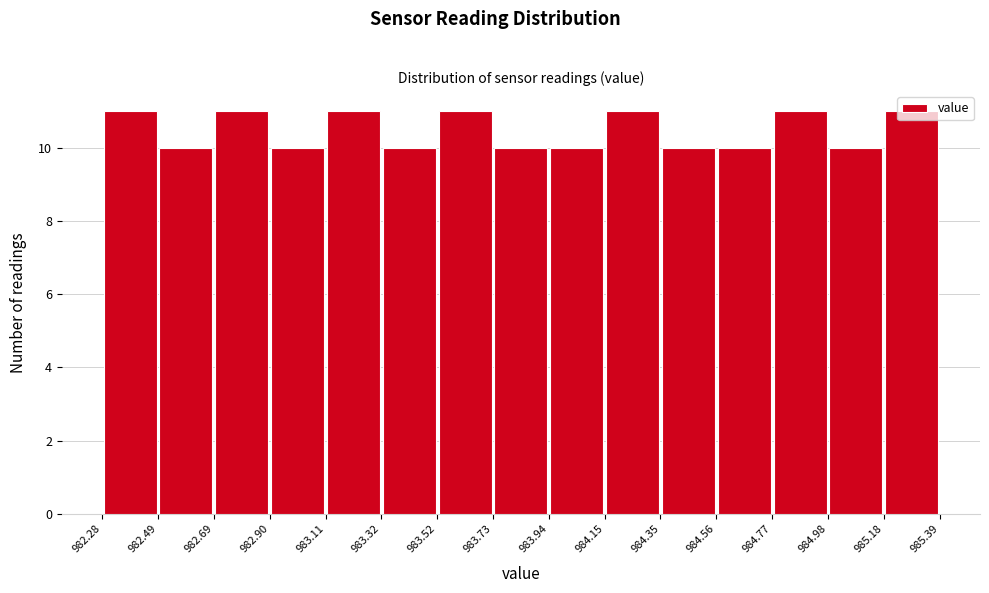

Reading left to right, list every bar in this chart as the range it spans on the x-axis followed by its height. The values are not printed on the chart, so give them approximately, as read against the axis.

982.28 to 982.49: 11
982.49 to 982.69: 10
982.69 to 982.90: 11
982.90 to 983.11: 10
983.11 to 983.32: 11
983.32 to 983.52: 10
983.52 to 983.73: 11
983.73 to 983.94: 10
983.94 to 984.15: 10
984.15 to 984.35: 11
984.35 to 984.56: 10
984.56 to 984.77: 10
984.77 to 984.98: 11
984.98 to 985.18: 10
985.18 to 985.39: 11